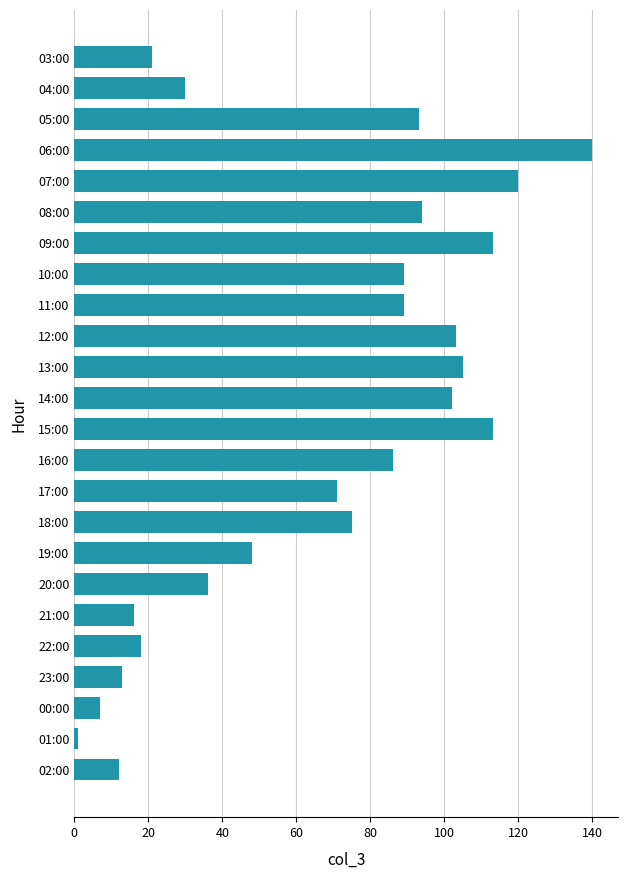

What is the difference between the maximum and minimum values?

139